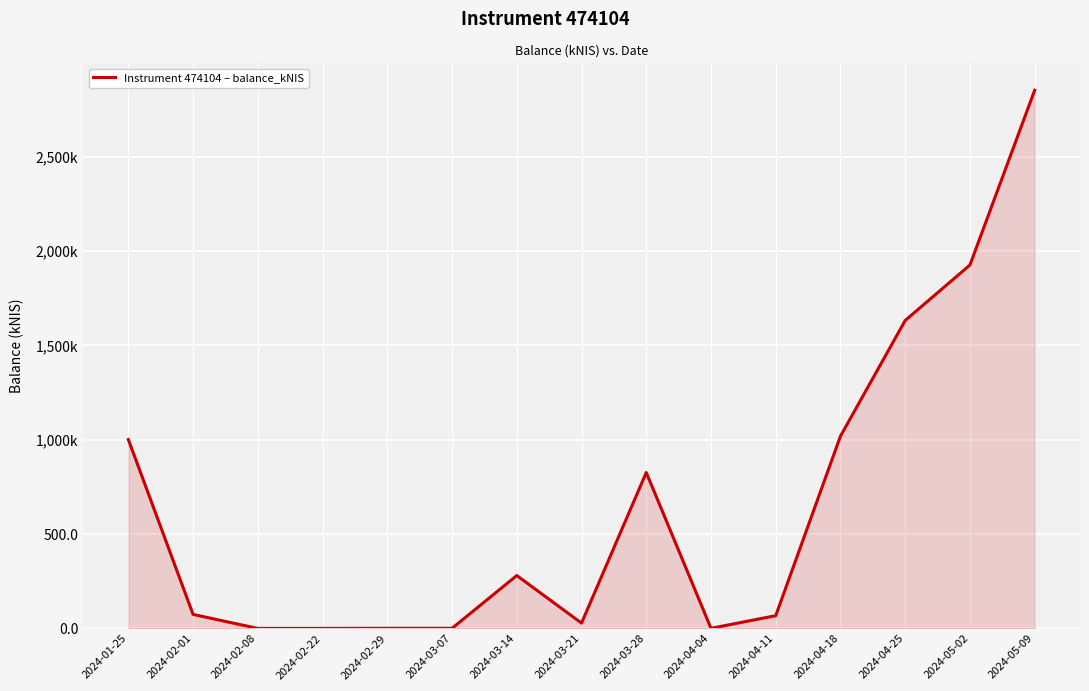

Rank the categories by value from highest to lowest.

2024-05-09, 2024-05-02, 2024-04-25, 2024-04-18, 2024-01-25, 2024-03-28, 2024-03-14, 2024-02-01, 2024-04-11, 2024-03-21, 2024-02-29, 2024-03-07, 2024-04-04, 2024-02-08, 2024-02-22